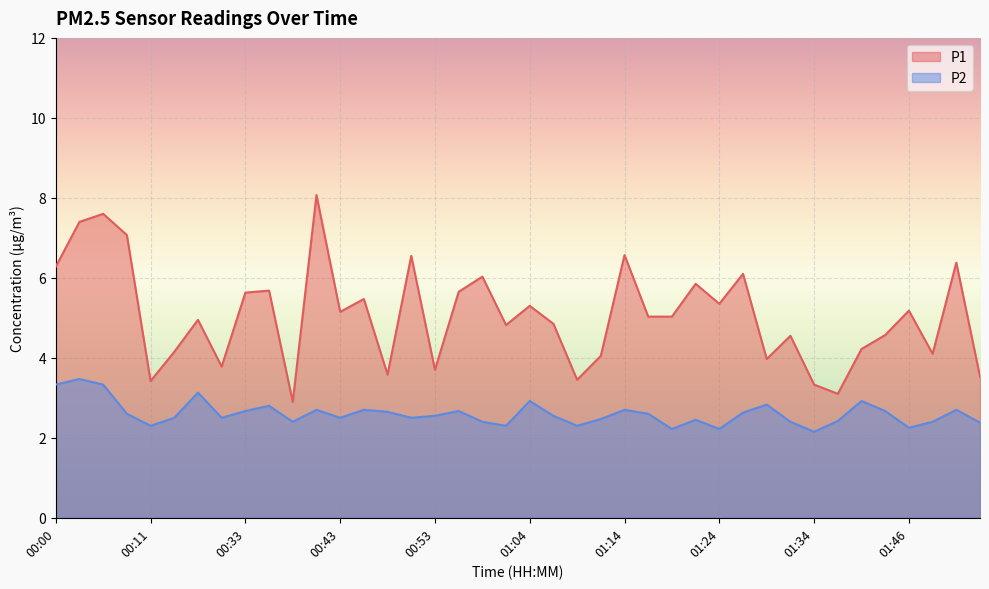

True or false: P1 has more than 0 points higher than both neighbors.

True